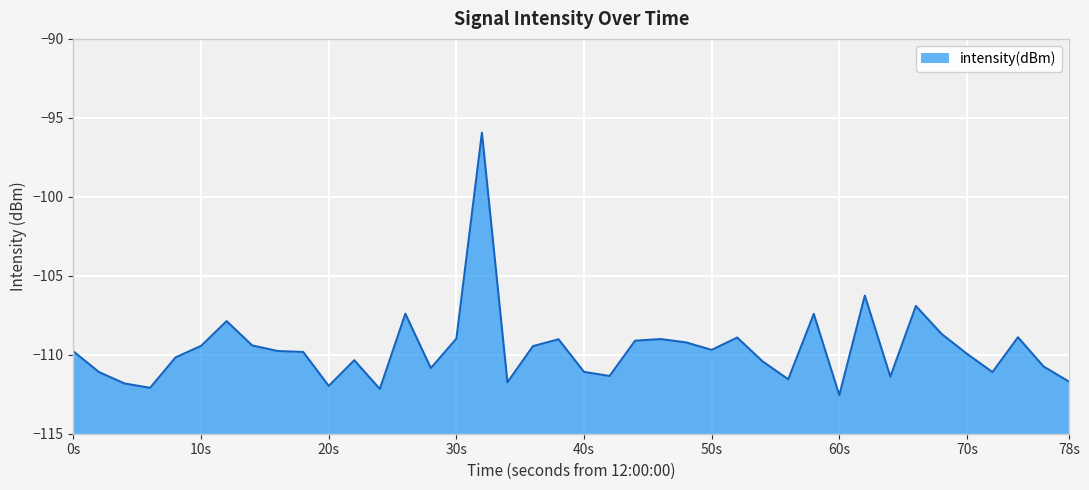

Does the chart display data point markers on the line(s)?

No